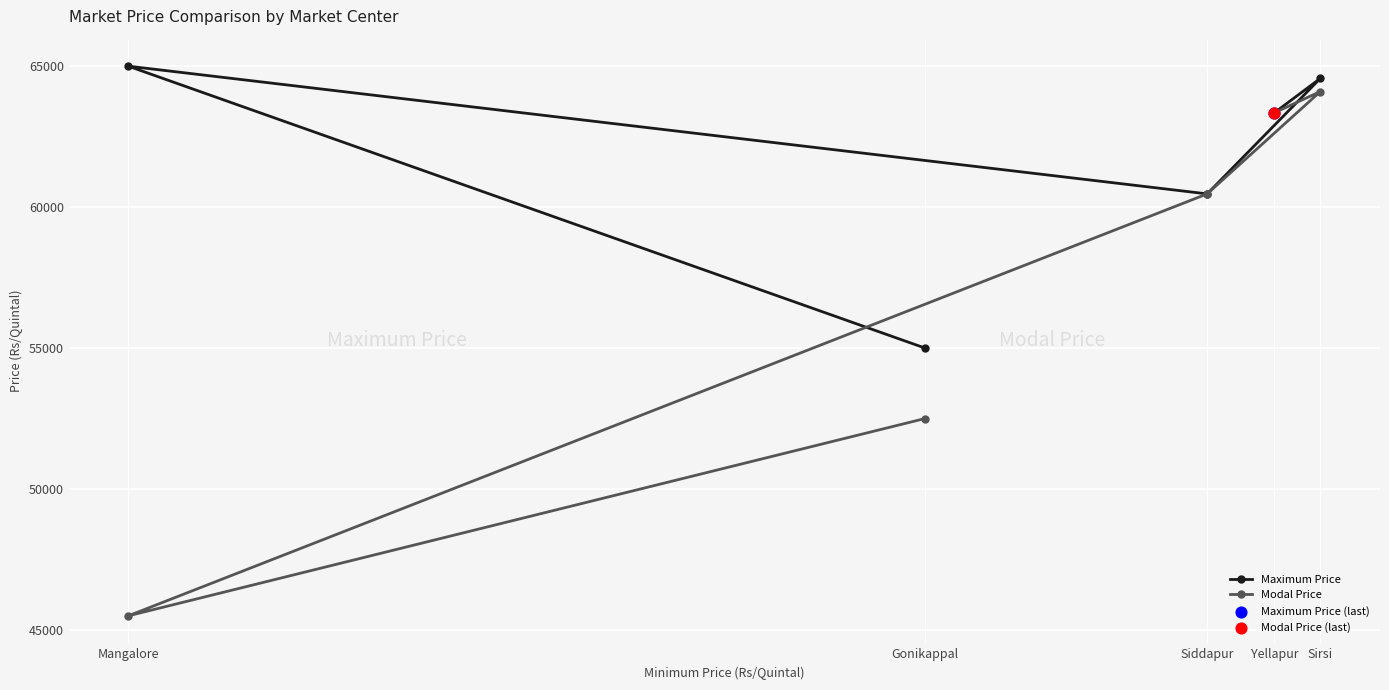

At which category is the sum across all series the highest?

Sirsi